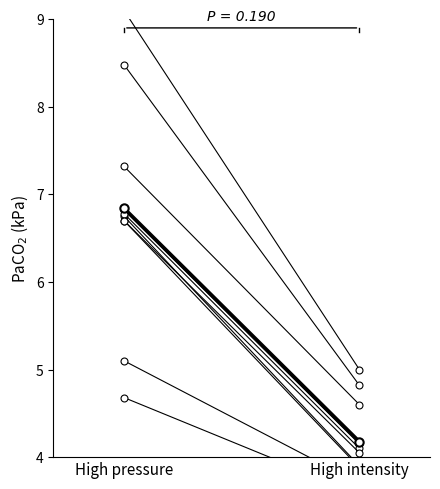

Rank the categories by value from highest to lowest.

High pressure, High intensity